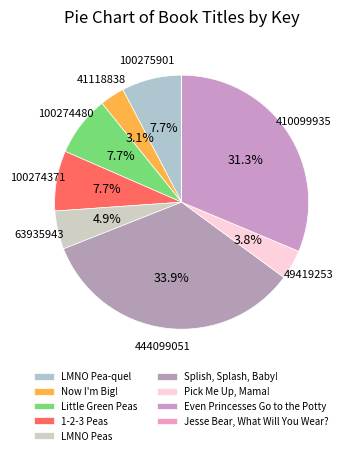

True or false: Splish, Splash, Baby! accounts for 34% of the total.

True